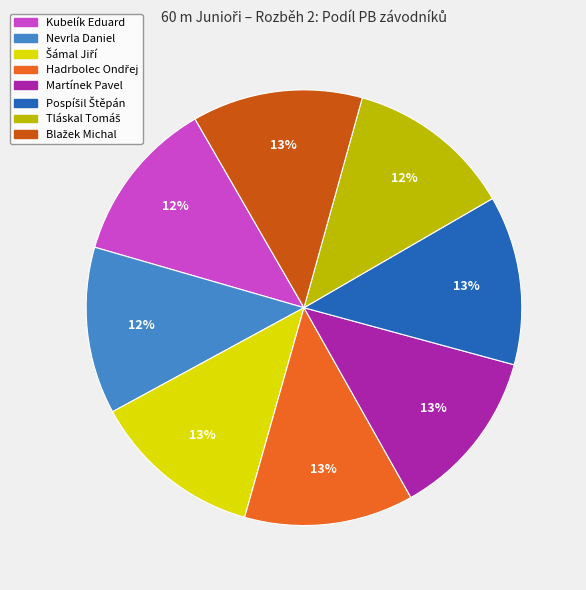

To the nearest percent, what is the average slice percentage?

12%